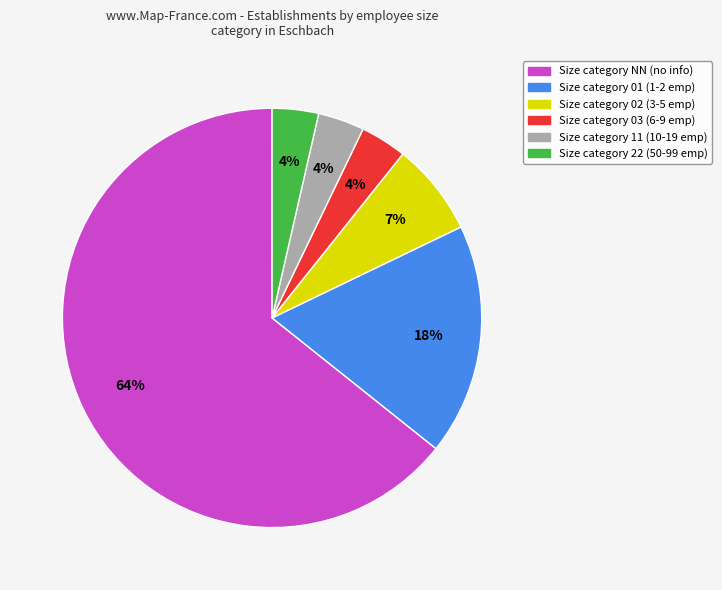

Is there a majority slice in this chart?

Yes